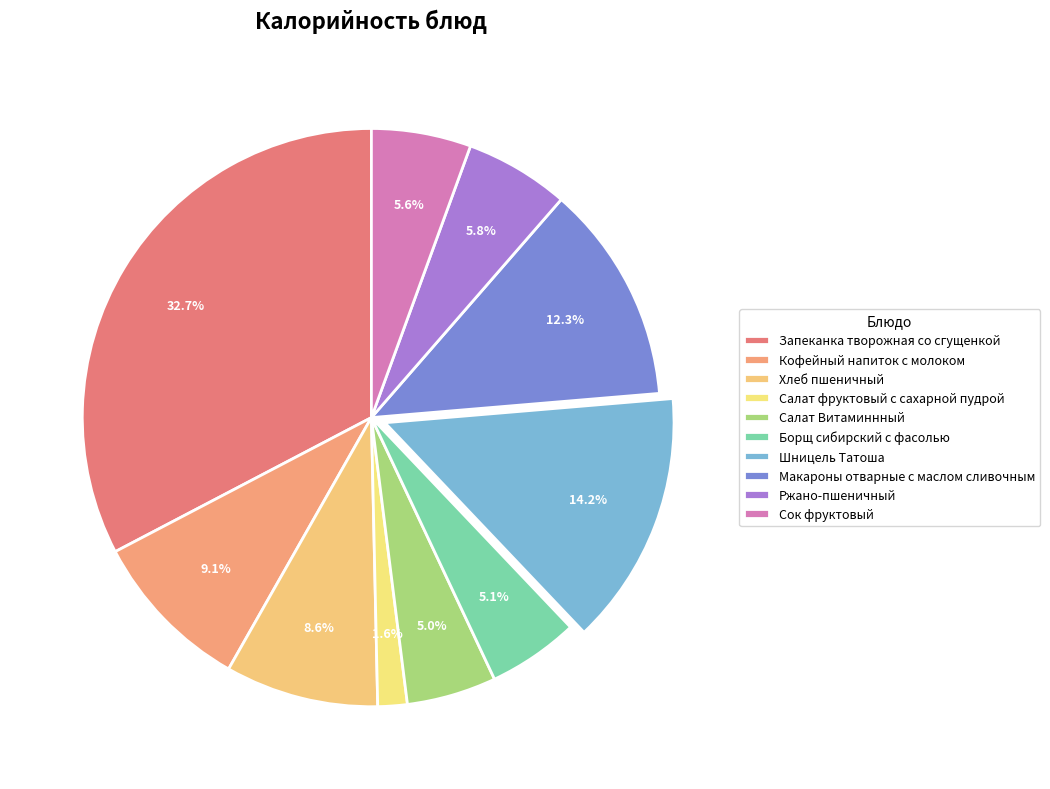

What is the change in value from Борщ сибирский с фасолью to Макароны отварные с маслом сливочным?

+111.3